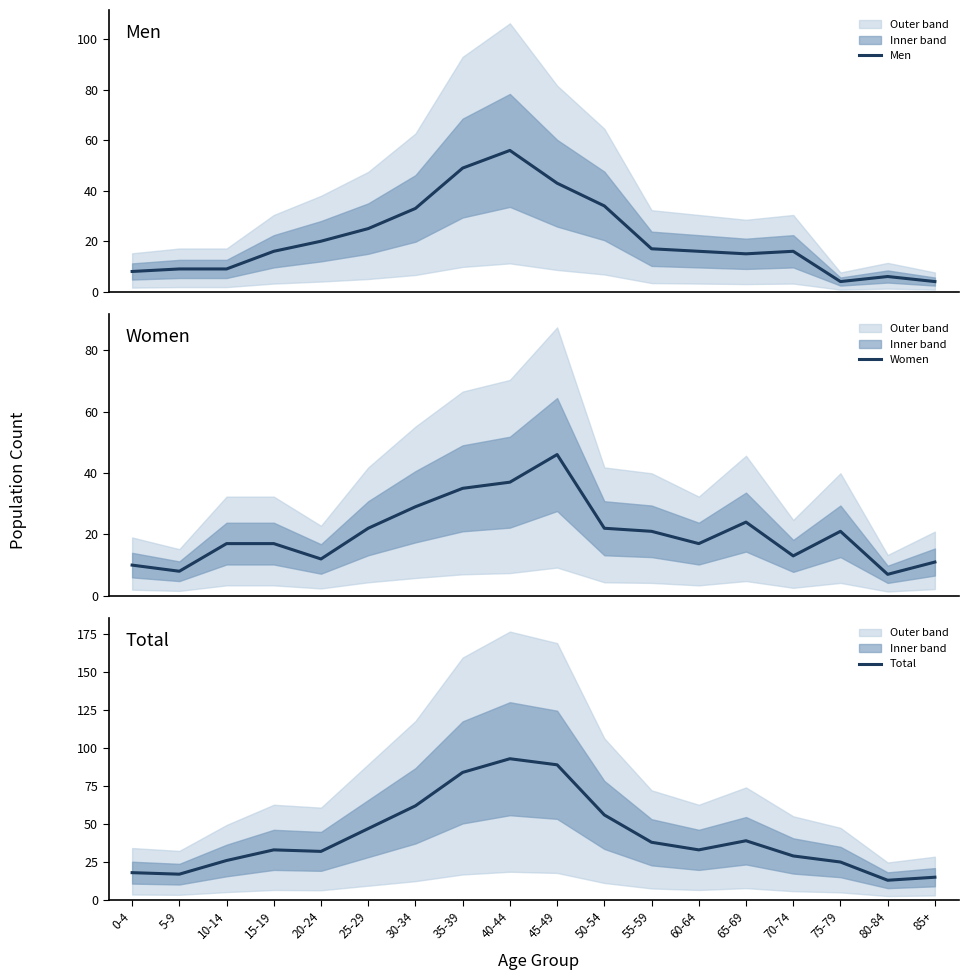

At which category does Men reach its first local valley?

65-69